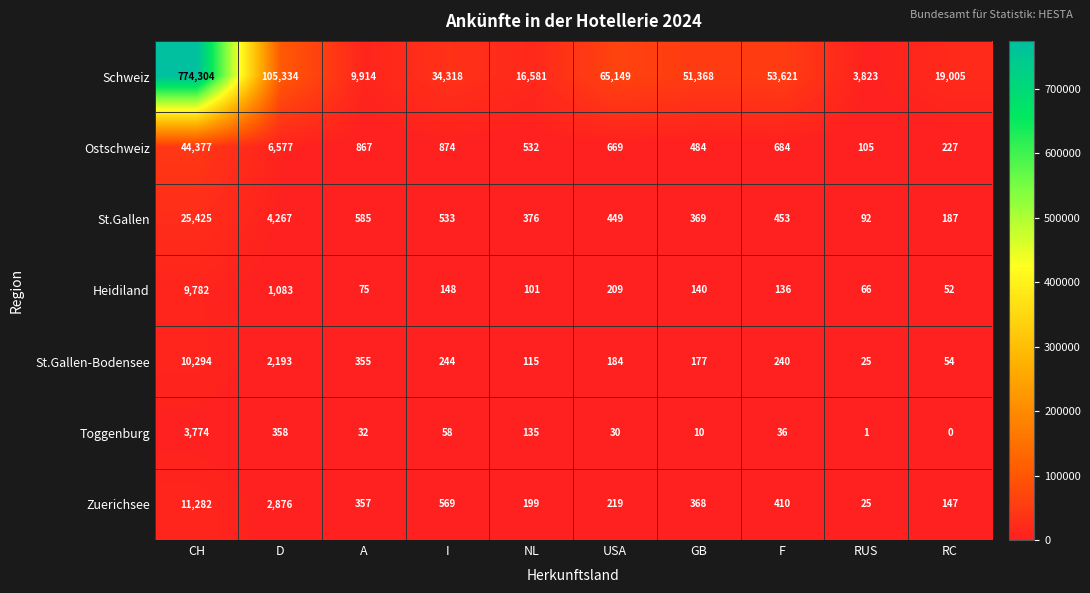

What value does the Heidiland series have at I?

148